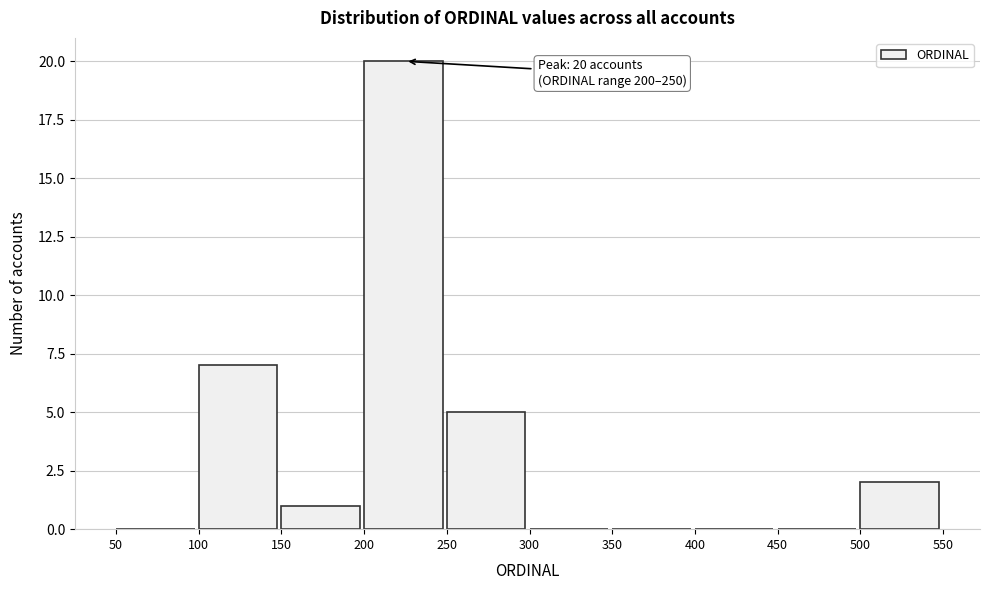

Which range on the x-axis has the tallest bar?

200 to 250